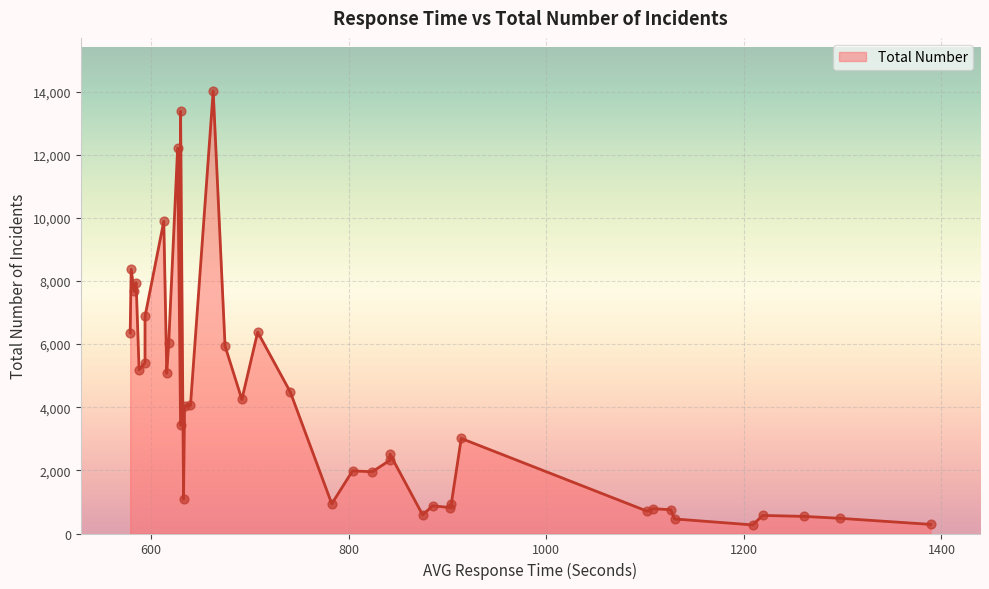

Between 613 and 640, which is larger?

613